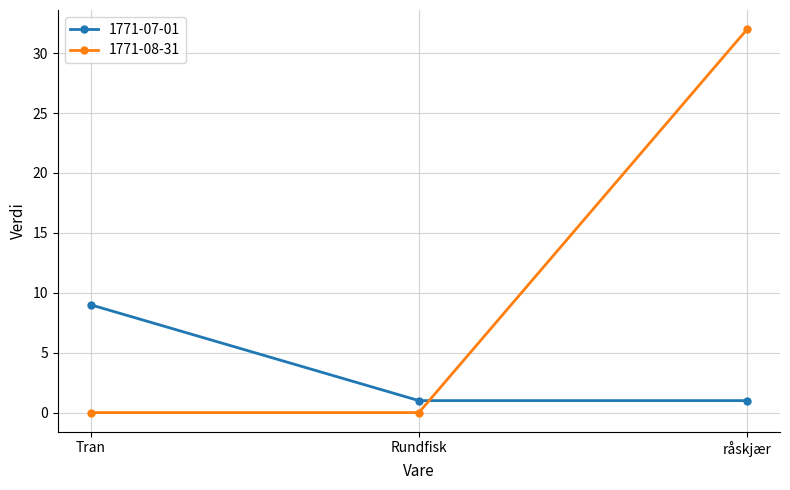

How many distinct data groups are displayed?

2